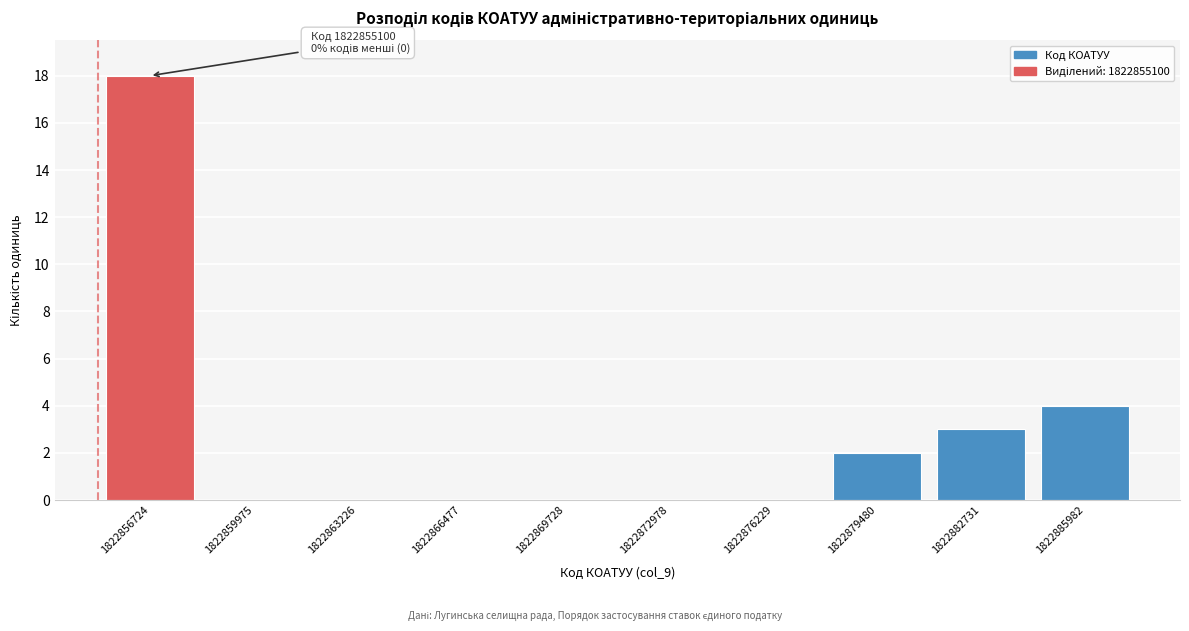

Which range on the x-axis has the tallest bar?

1822855000 to 1822858500